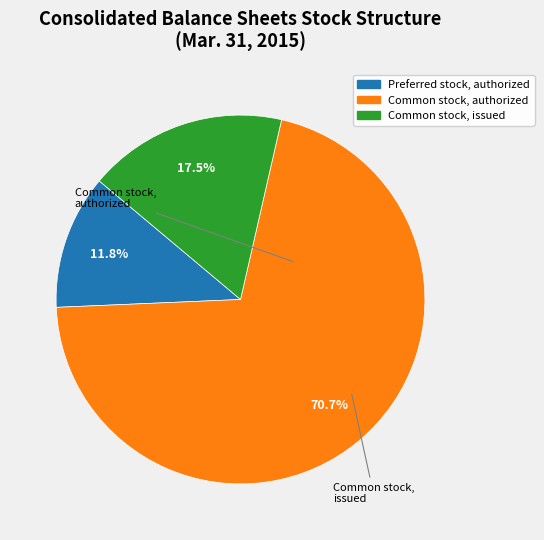

Is there any slice that represents more than half of the pie?

Yes